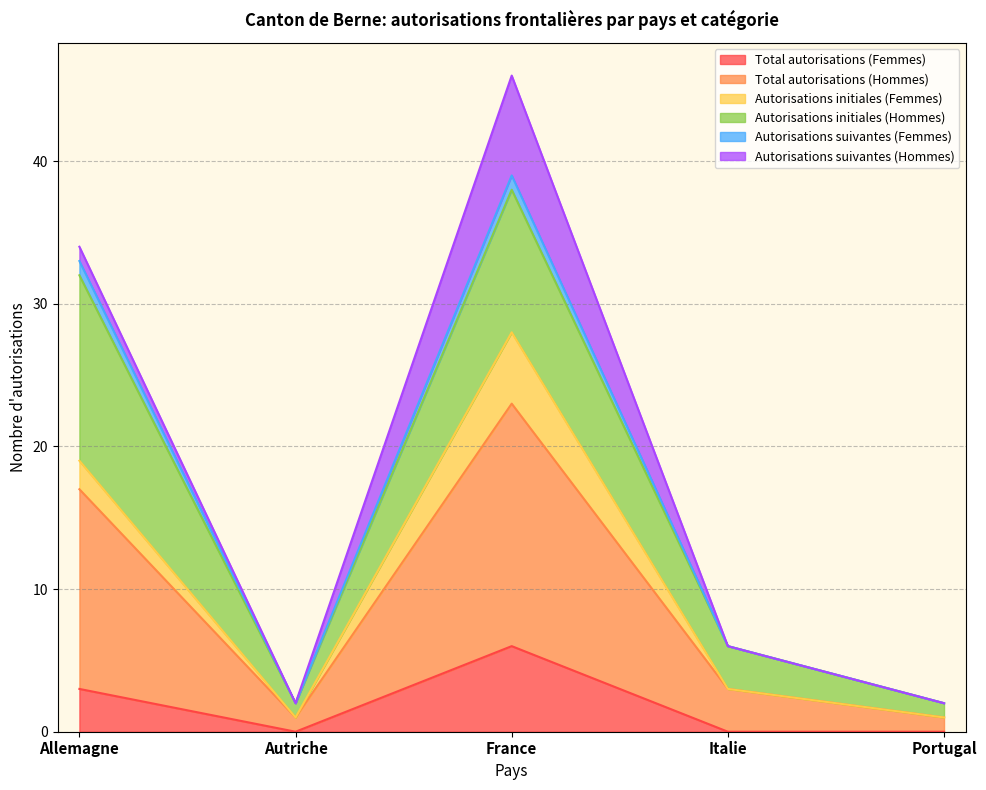

True or false: Autorisations suivantes (Femmes) and Total autorisations (Femmes) intersect in this chart.

False